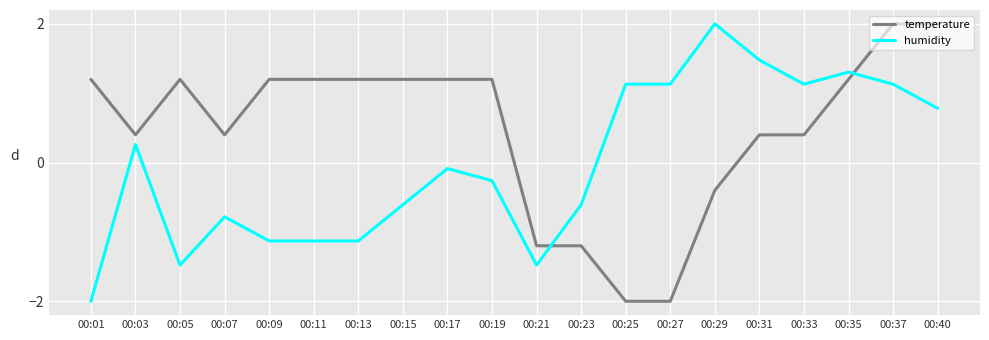

At how many categories does at least one series exceed -1?

19